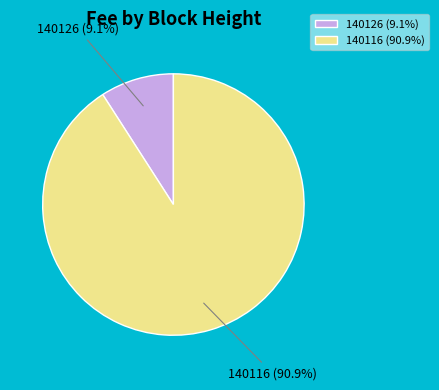

Do 140116 and 140126 together represent more than half of the pie?

Yes